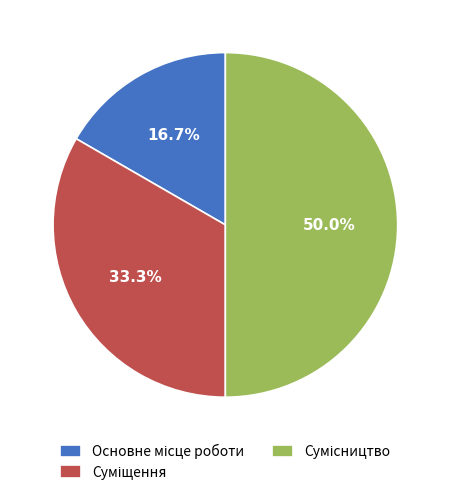

Count the number of slices in the pie.

3